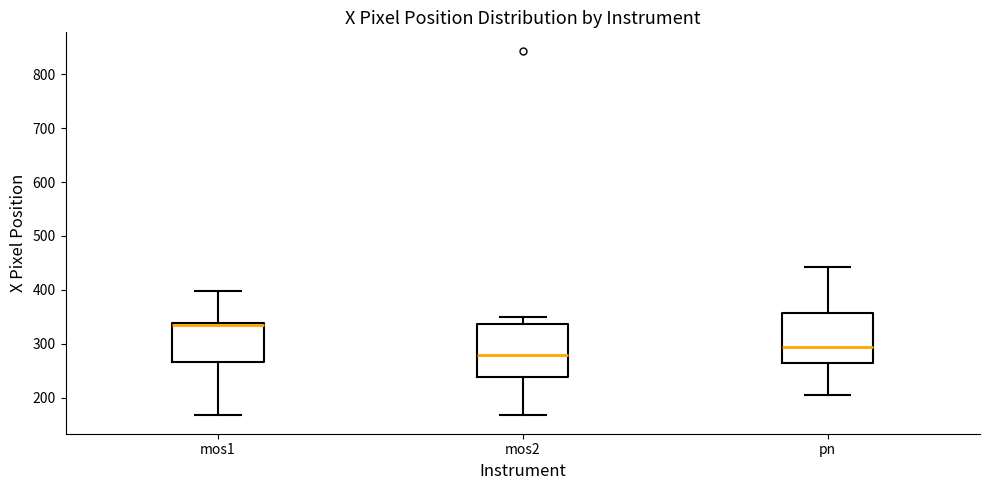

Reading left to right, read every box against the y-axis: the position of its median line, the range the box covers, and the ends of its whiskers. The values are not printed on the chart, so give them approximately, as read against the axis.

mos1: median 330, box 270 to 340, whiskers 170 to 400
mos2: median 280, box 240 to 340, whiskers 170 to 350
pn: median 290, box 260 to 360, whiskers 200 to 440